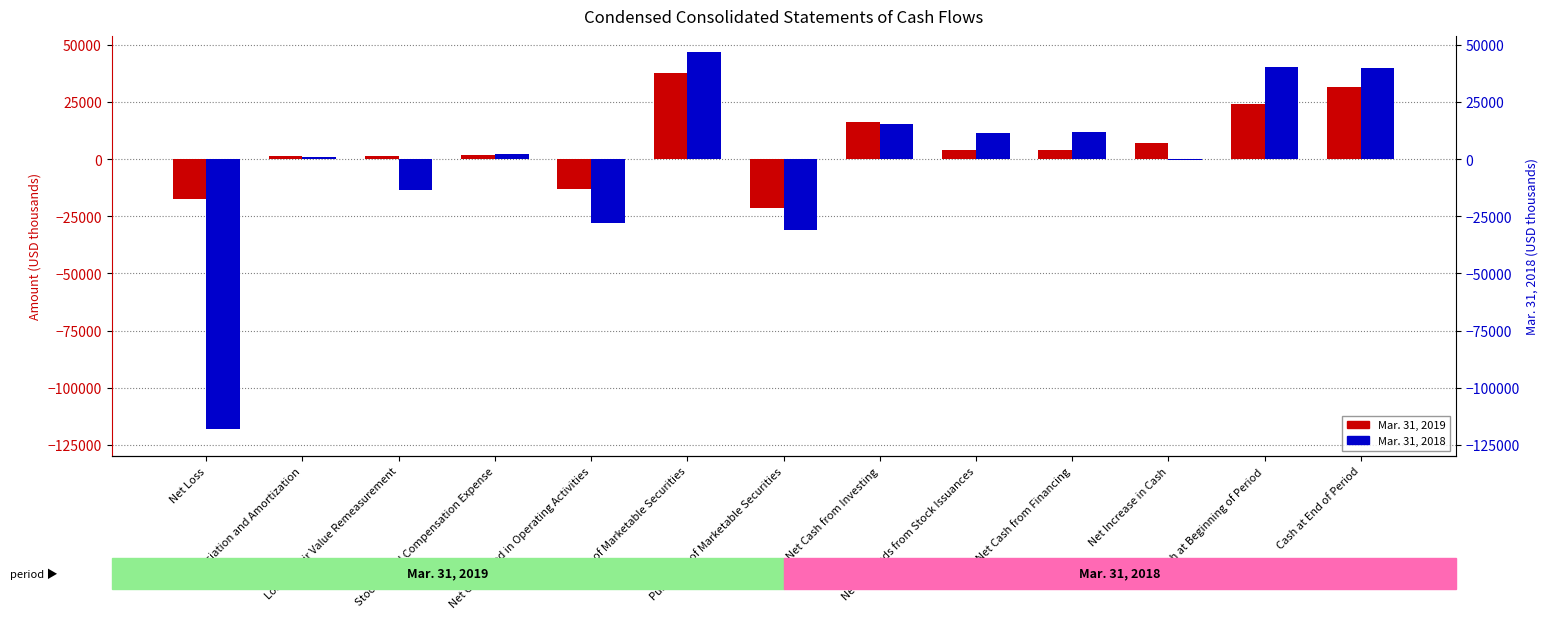

How many groups of bars are there?

13